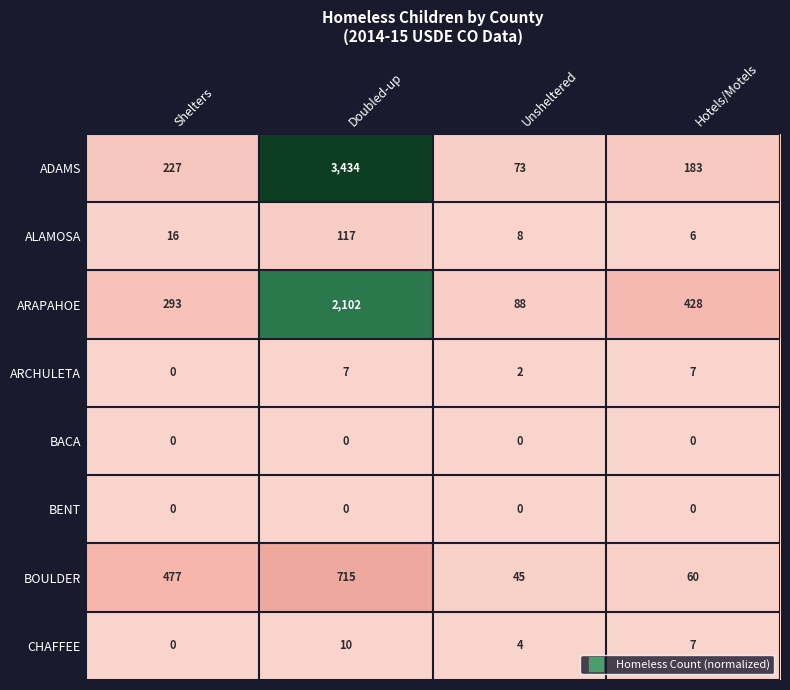

At which label does ALAMOSA reach its minimum?

Hotels/Motels